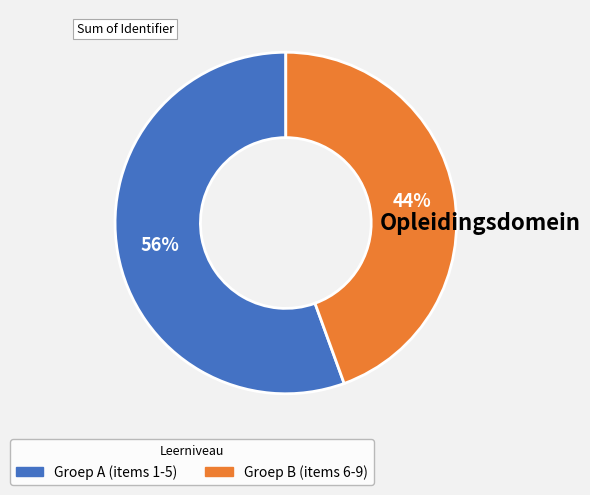

Is there any slice that represents more than half of the pie?

Yes